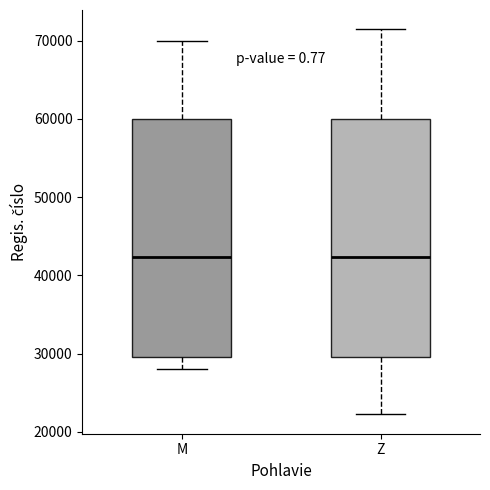

Reading left to right, transcribe this box plot: for each box, give where its median line is, the range the box spans, and where its two whiskers end, as read against the y-axis. The values are not printed on the chart, so give them approximately, as read against the axis.

M: median 42000, box 30000 to 60000, whiskers 28000 to 70000
Z: median 42000, box 30000 to 60000, whiskers 22000 to 71000